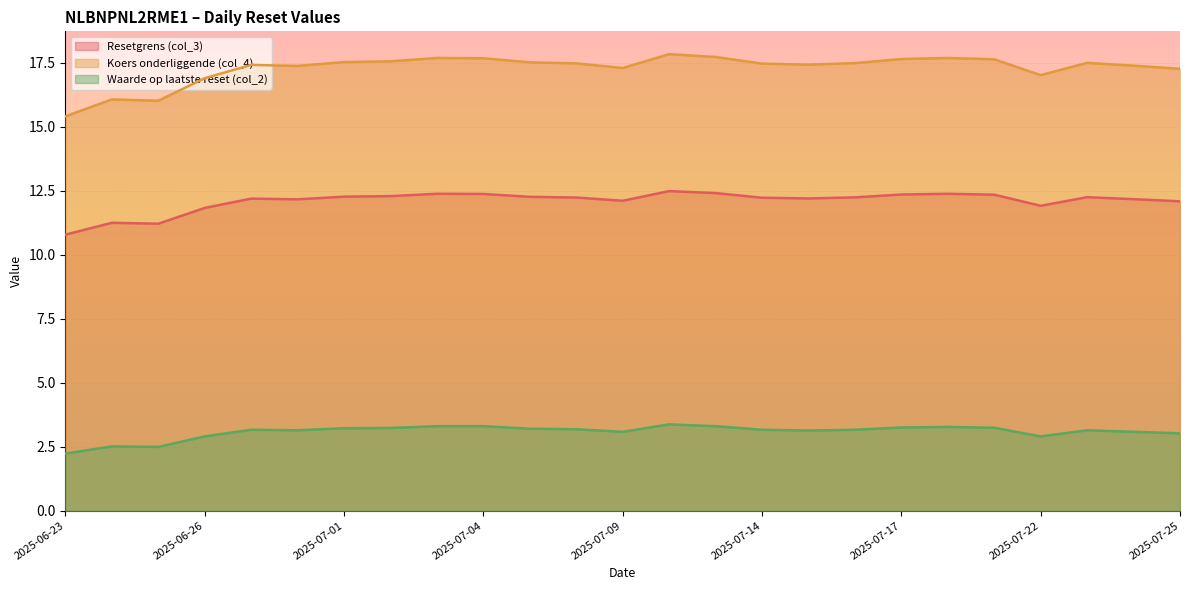

What is the average value of the Koers onderliggende (col_4) series?

17.3